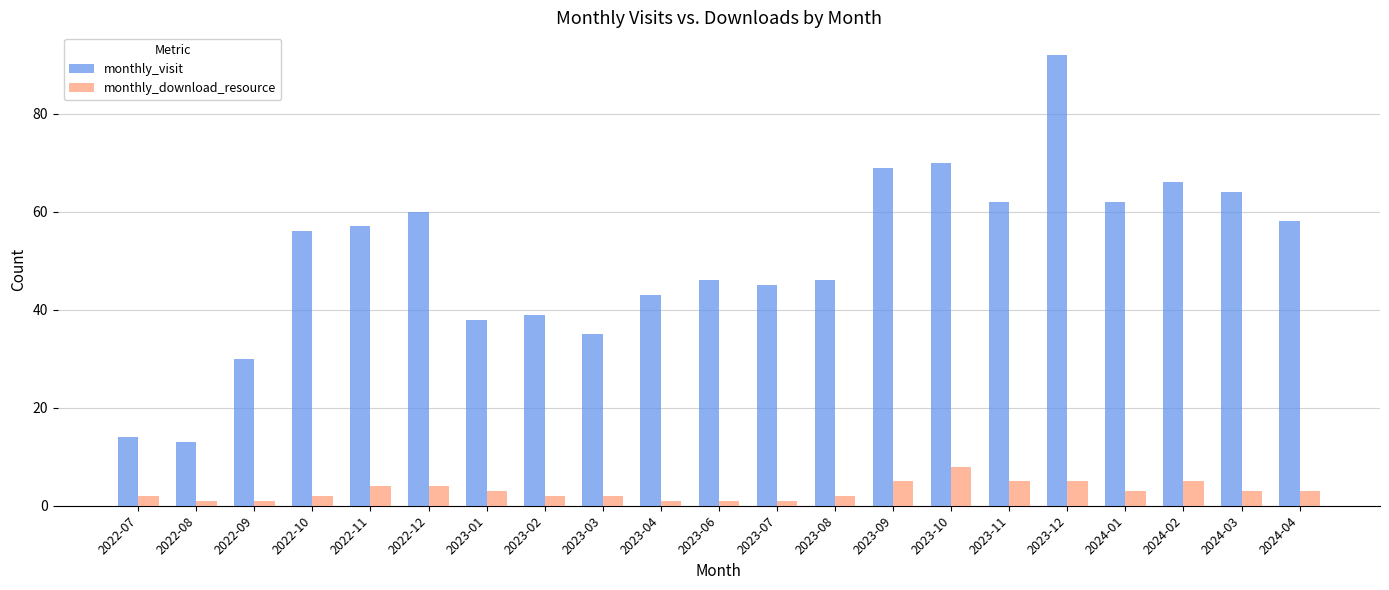

Reading left to right, transcribe all the data shown in this chart.

monthly_visit: 14	13	30	56	57	60	38	39	35	43	46	45	46	69	70	62	92	62	66	64	58
monthly_download_resource: 2	1	1	2	4	4	3	2	2	1	1	1	2	5	8	5	5	3	5	3	3